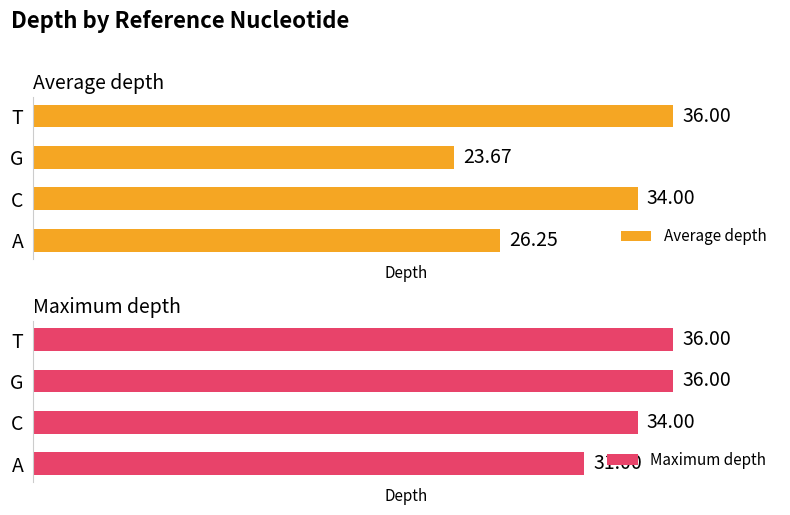

How many data points in Average depth are less than 34?

2